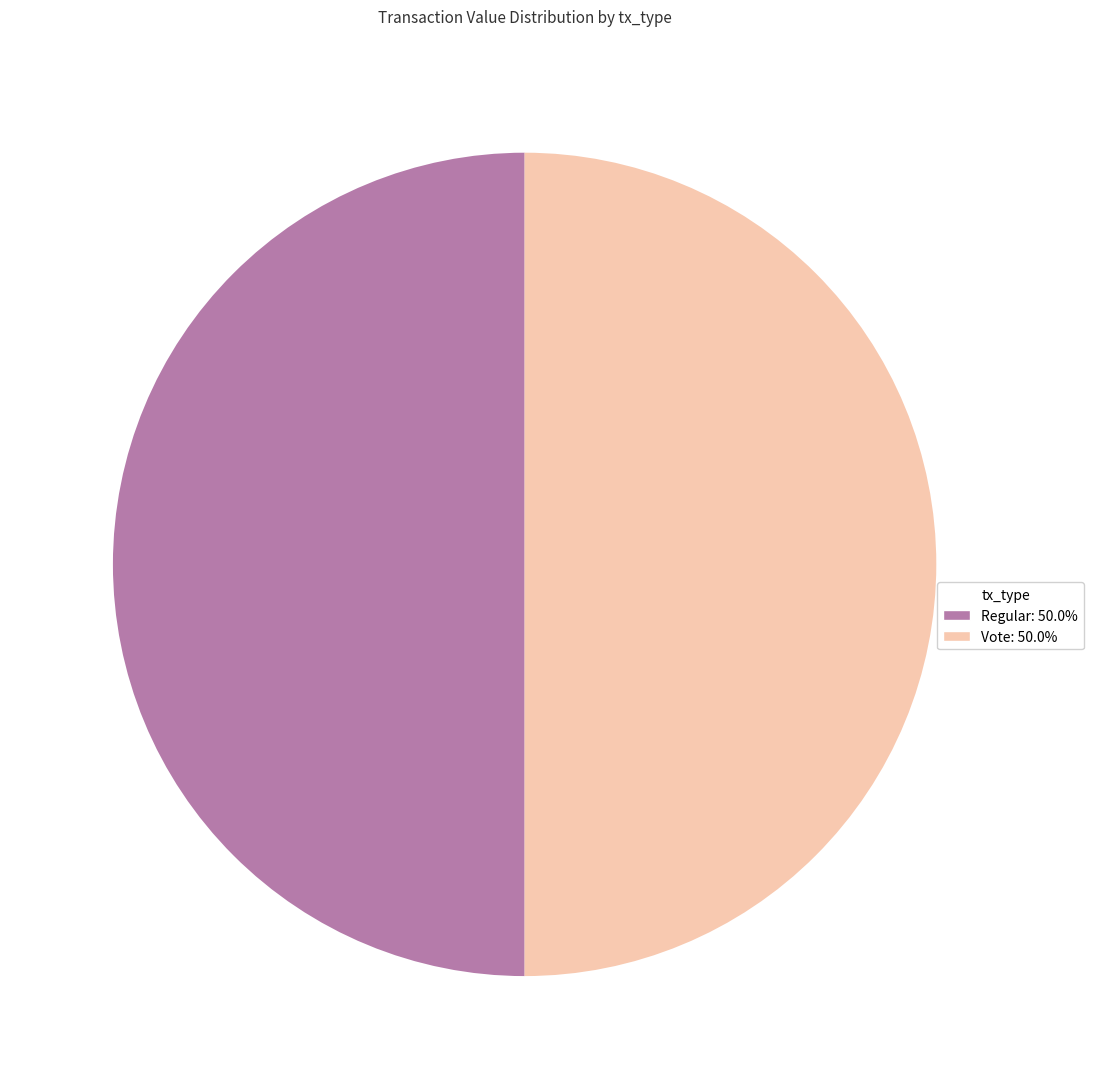

How many segments does this pie chart have?

2